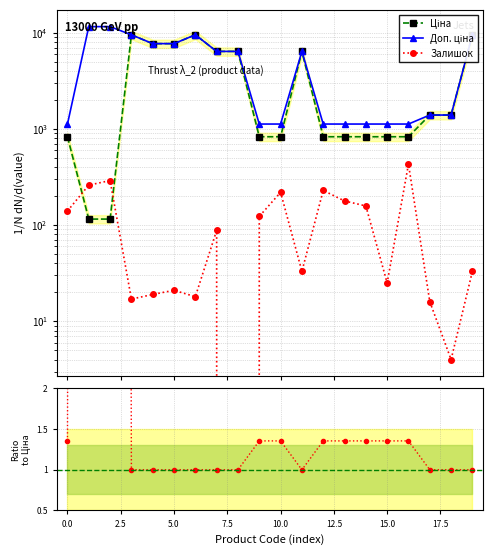

How many interior local valleys does the Ratio to Ціна series have?

1